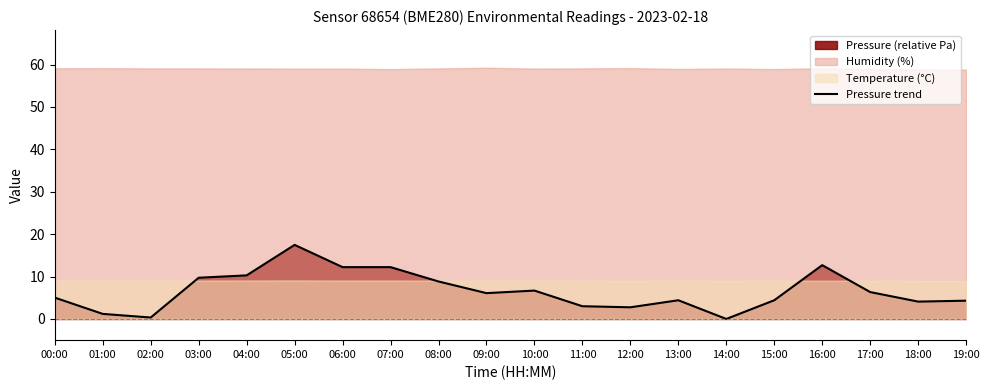

What is the label of the 1st point from the right?

19:00